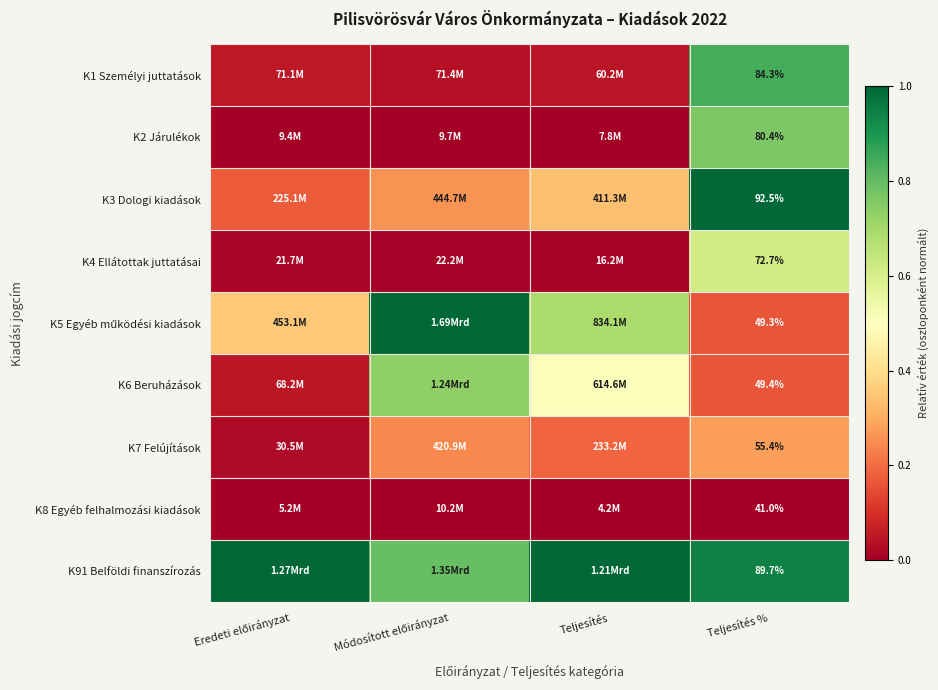

How many data points does each series have?

4